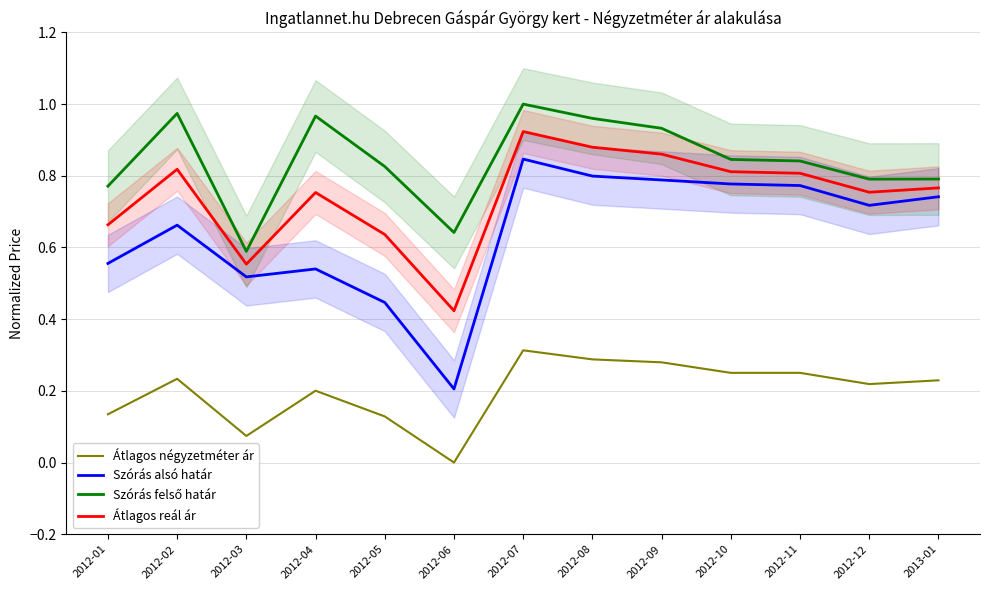

What is the maximum value for Átlagos reál ár?

0.9